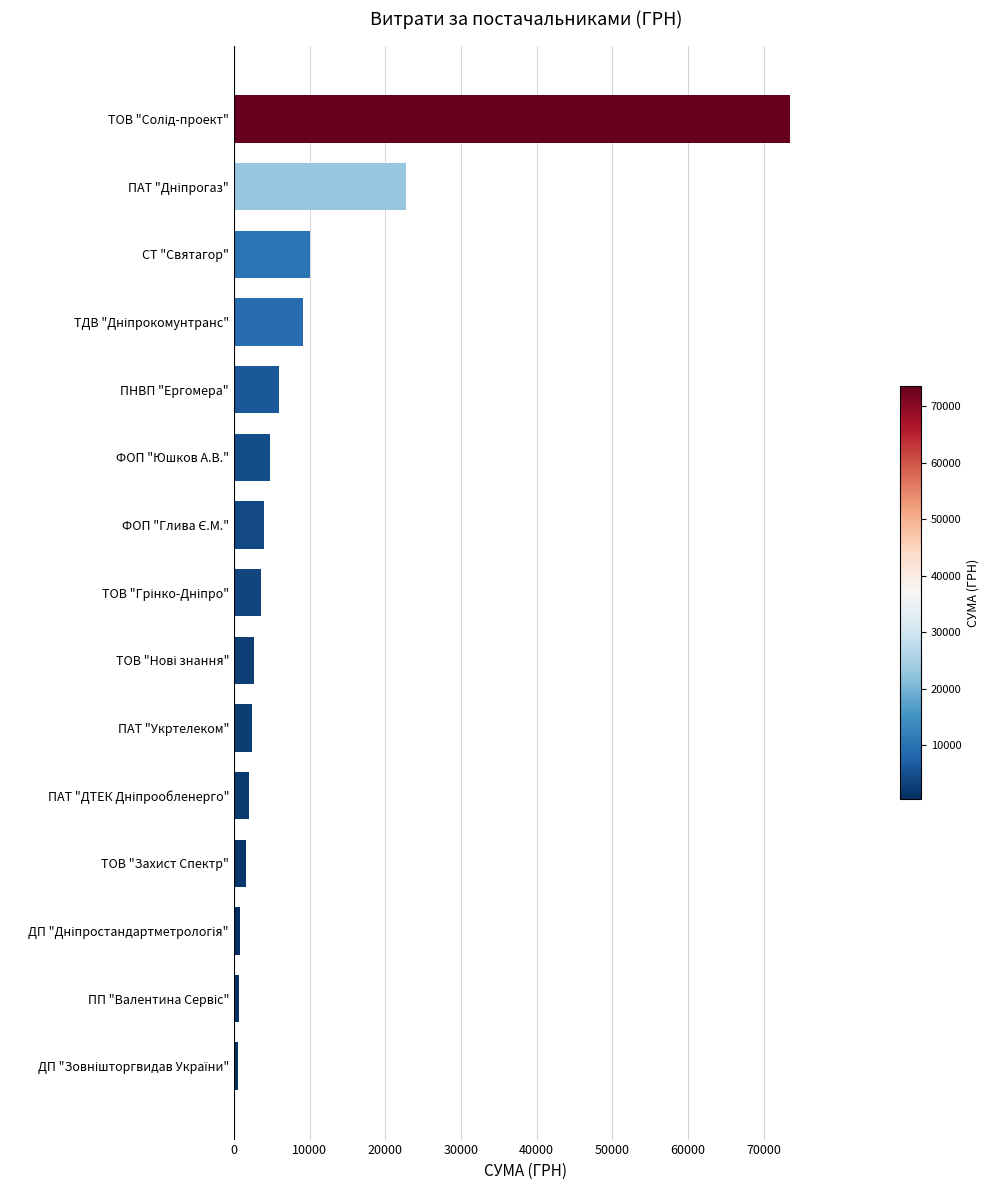

What is the minimum value shown in the chart?

548.6